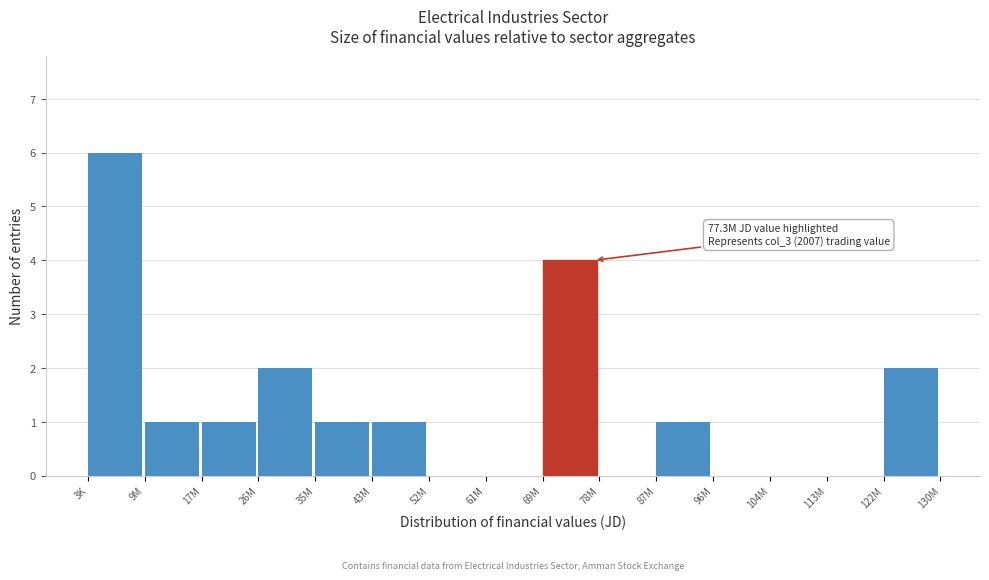

Reading left to right, transcribe all the data shown in this chart.

3K=6	9M=1	17M=1	26M=2	35M=1	43M=1	52M=0	61M=0	69M=4	78M=0	87M=1	96M=0	104M=0	113M=0	122M=2